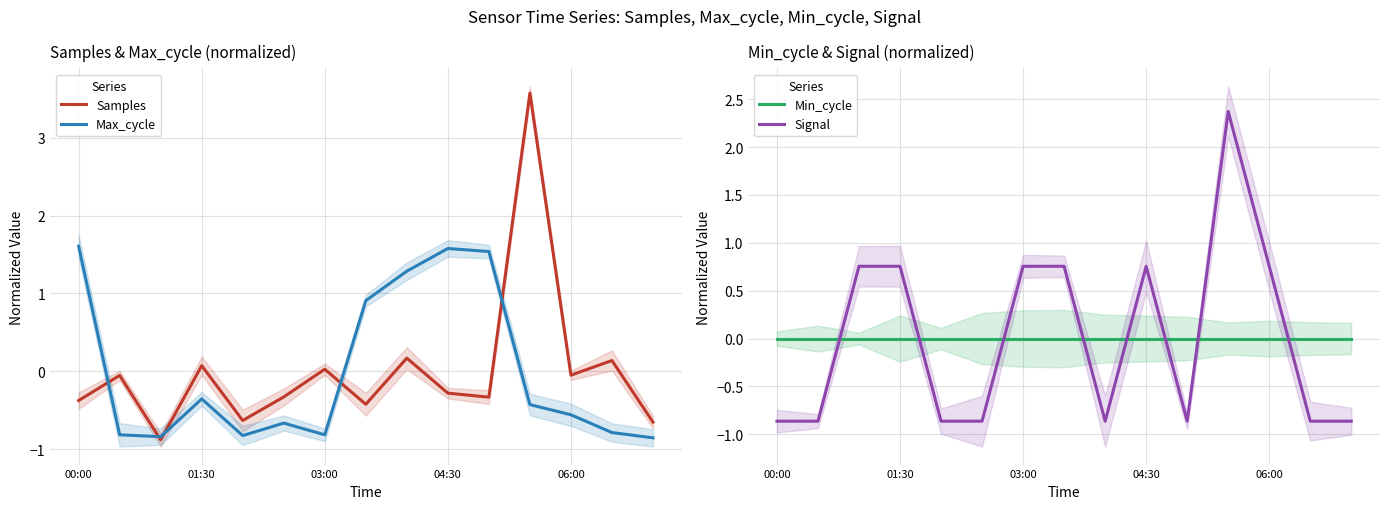

Reading left to right, list all the values displayed in this chart.

Samples: -0.4	-0.1	-0.9	0.1	-0.6	-0.3	0.0	-0.4	0.2	-0.3	-0.3	3.6	-0.0	0.1	-0.6
Max_cycle: 1.6	-0.8	-0.8	-0.4	-0.8	-0.7	-0.8	0.9	1.3	1.6	1.5	-0.4	-0.6	-0.8	-0.9
Min_cycle: 0.0	0.0	0.0	0.0	0.0	0.0	0.0	0.0	0.0	0.0	0.0	0.0	0.0	0.0	0.0
Signal: -0.9	-0.9	0.8	0.8	-0.9	-0.9	0.8	0.8	-0.9	0.8	-0.9	2.4	0.8	-0.9	-0.9